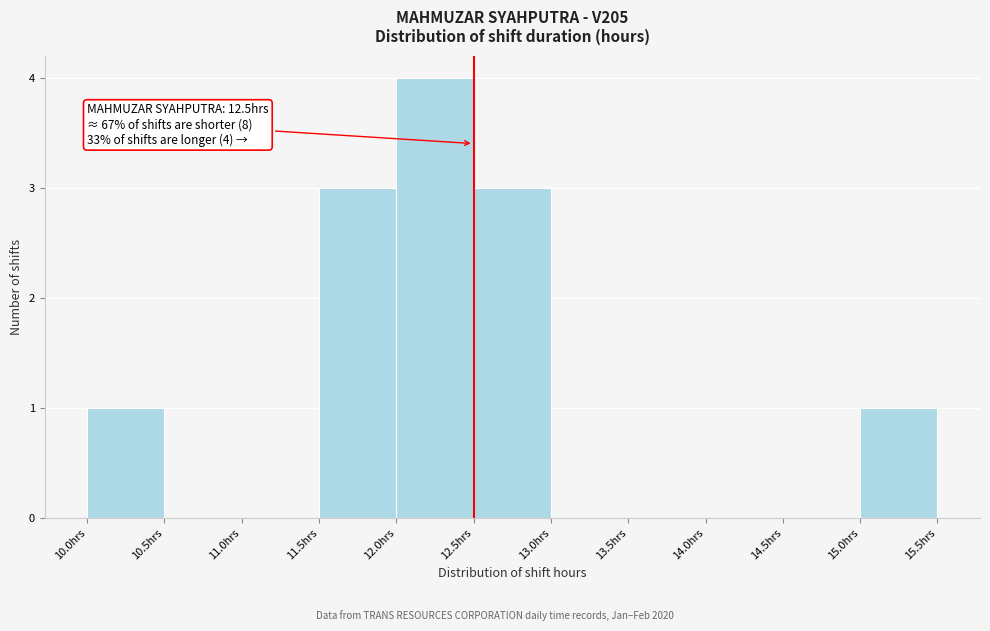

Over which range of the x-axis is the bar tallest?

12.0 to 12.5